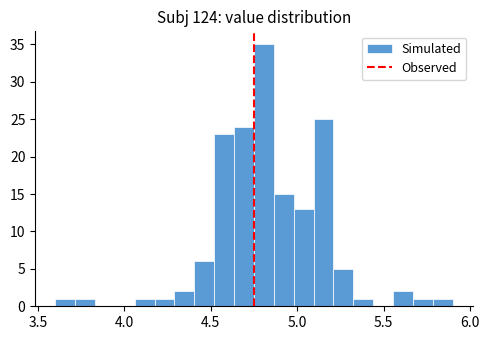

Read against the x-axis, roughly where is the centre of the tallest bar?

4.80